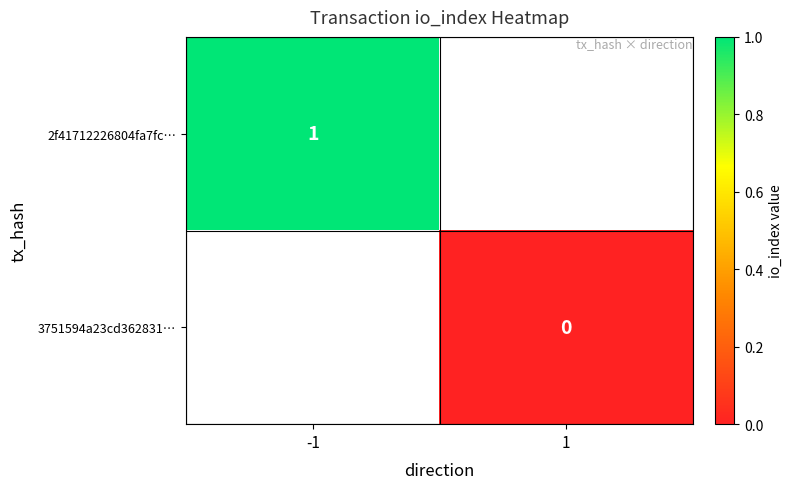

At which category does the chart reach its peak across all series?

-1